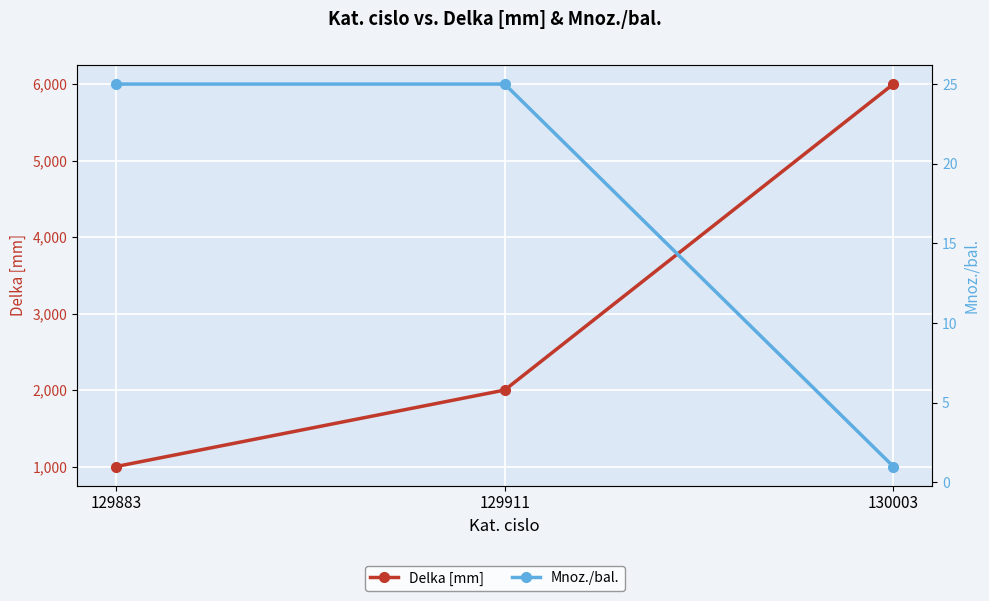

Is the value of Mnoz./bal. at 129883 greater than the value of Delka [mm] at 129883?

No